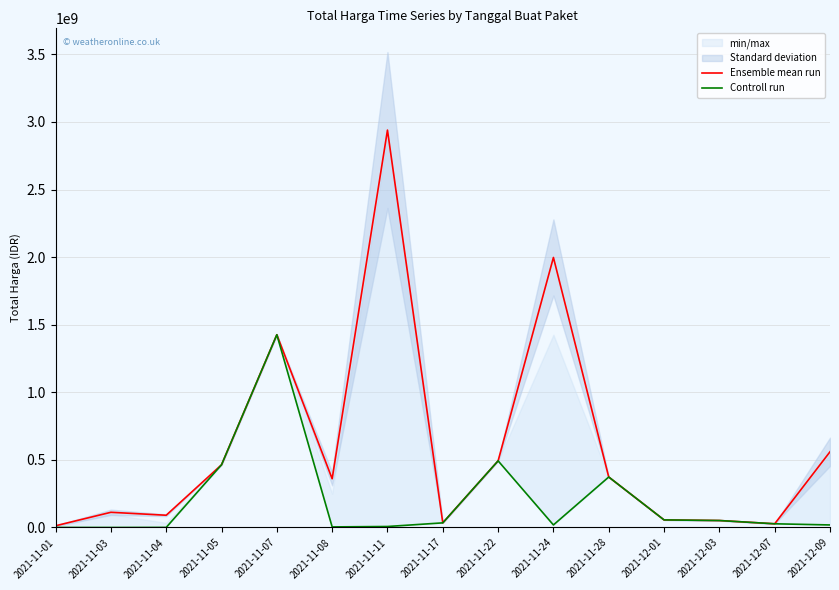

What is the difference between the Controll run values at 2021-12-09 and 2021-11-05?

445102100